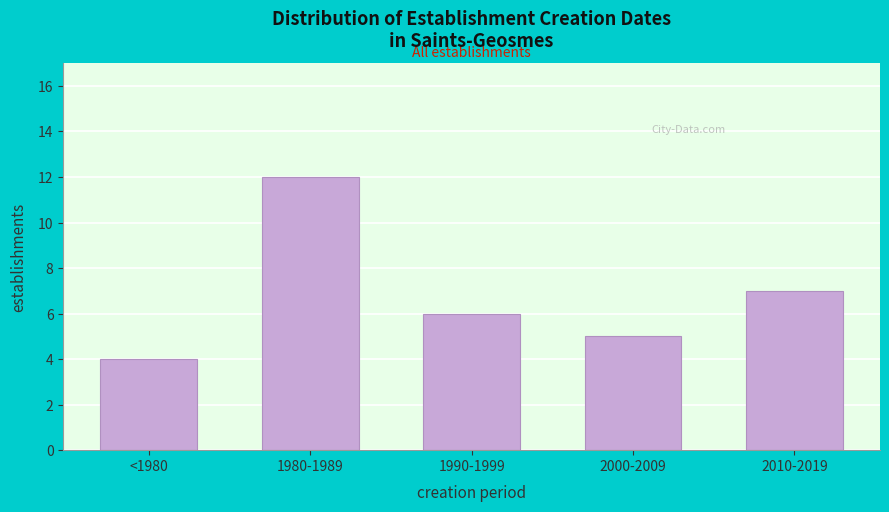

Reading right to left, transcribe all the data shown in this chart.

7	5	6	12	4